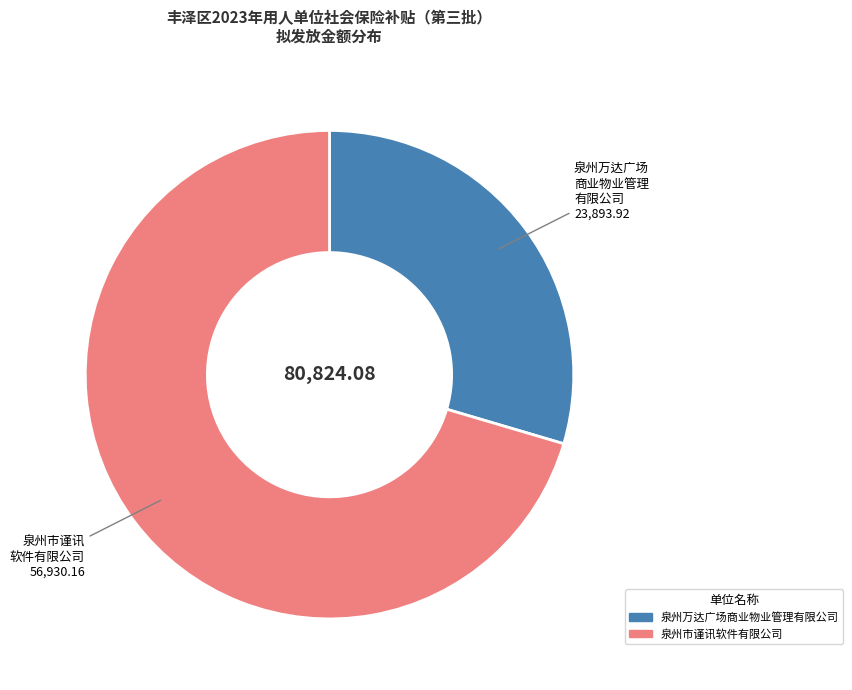

Does any single category account for the majority?

Yes